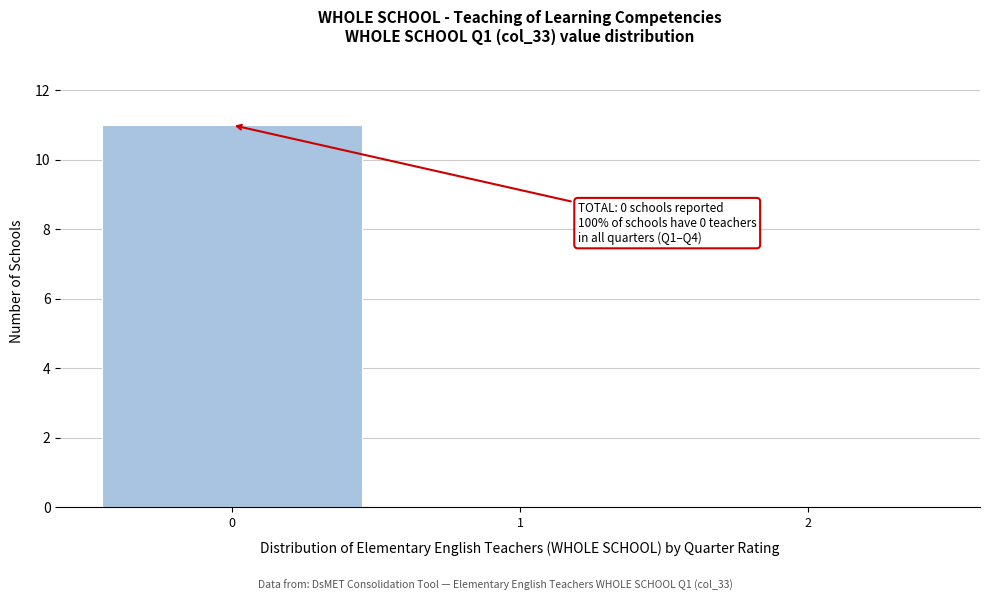

Reading right to left, transcribe all the data shown in this chart.

2=0	1=0	0=11